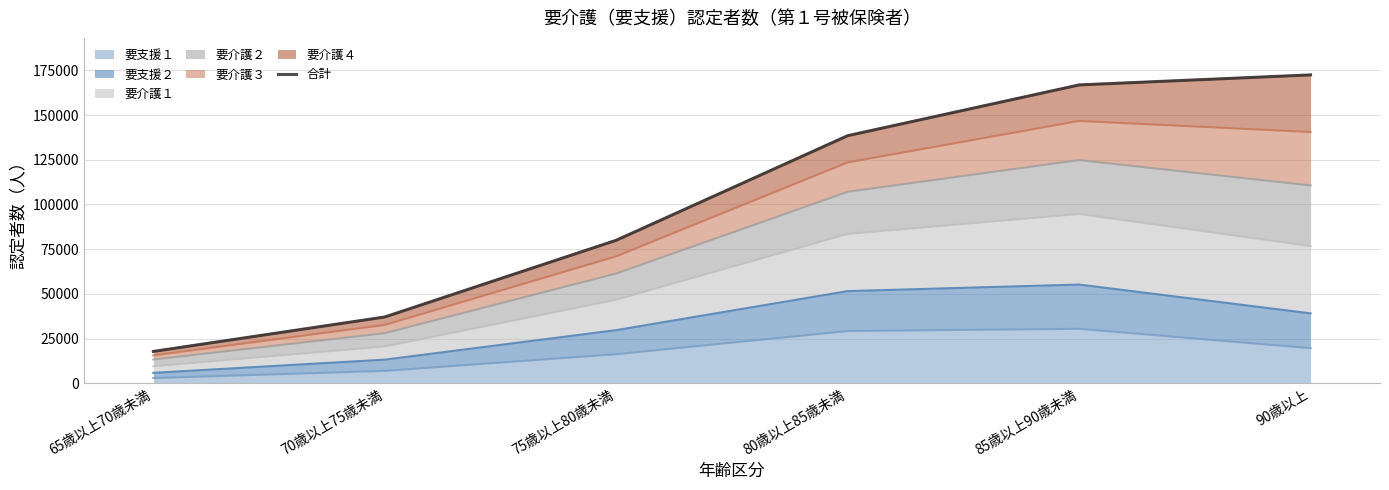

List the labels in order of value, largest first.

90歳以上, 85歳以上90歳未満, 80歳以上85歳未満, 75歳以上80歳未満, 70歳以上75歳未満, 65歳以上70歳未満